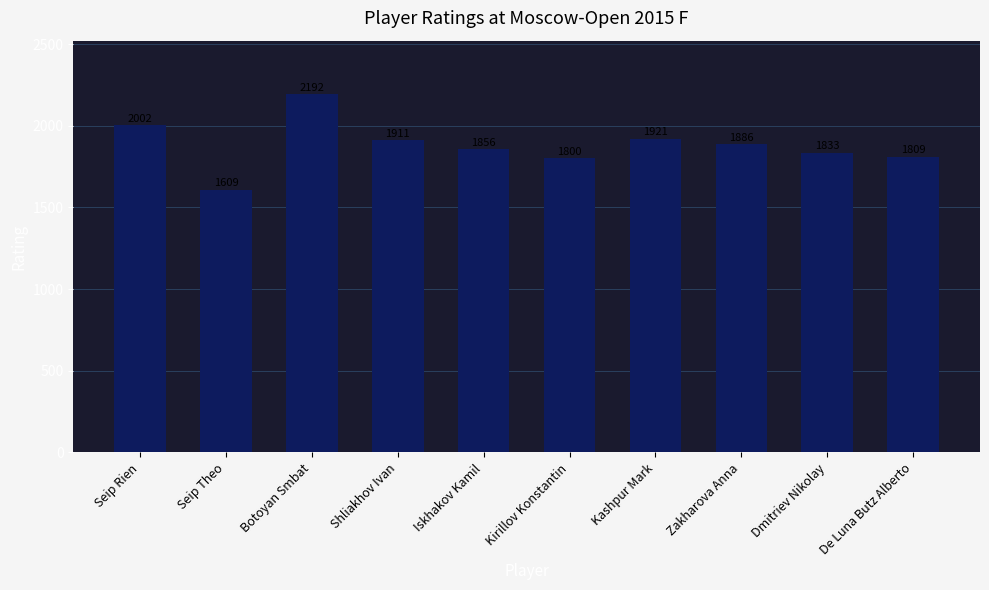

Rank the categories by value from lowest to highest.

Seip Theo, Kirillov Konstantin, De Luna Butz Alberto, Dmitriev Nikolay, Iskhakov Kamil, Zakharova Anna, Shliakhov Ivan, Kashpur Mark, Seip Rien, Botoyan Smbat